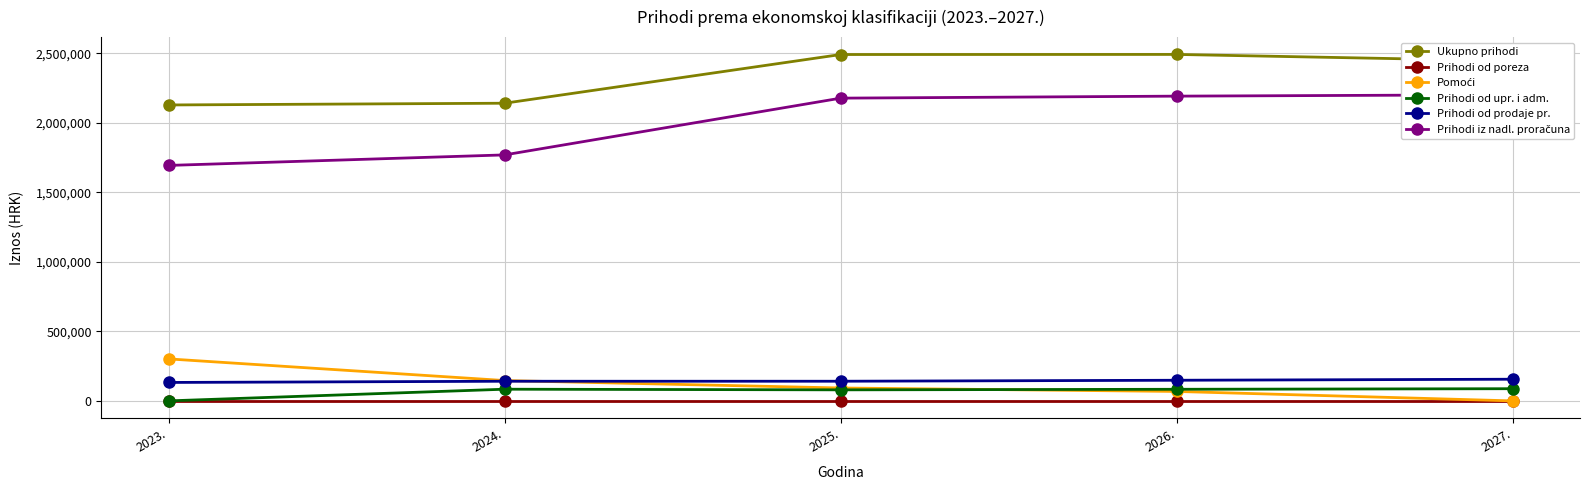

Which category has the highest value in the Prihodi iz nadl. proračuna series?

2027.